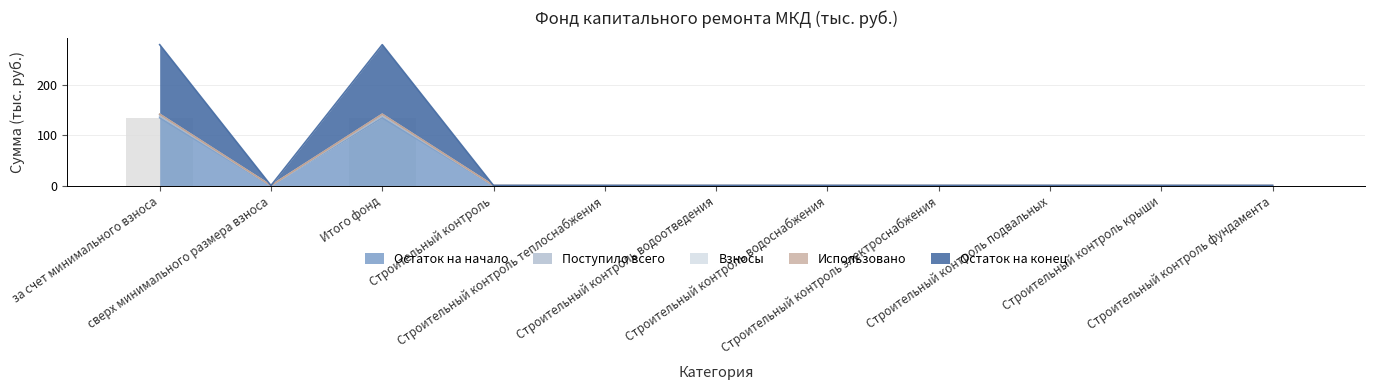

At which category does the chart reach its minimum across all series?

сверх минимального размера взноса